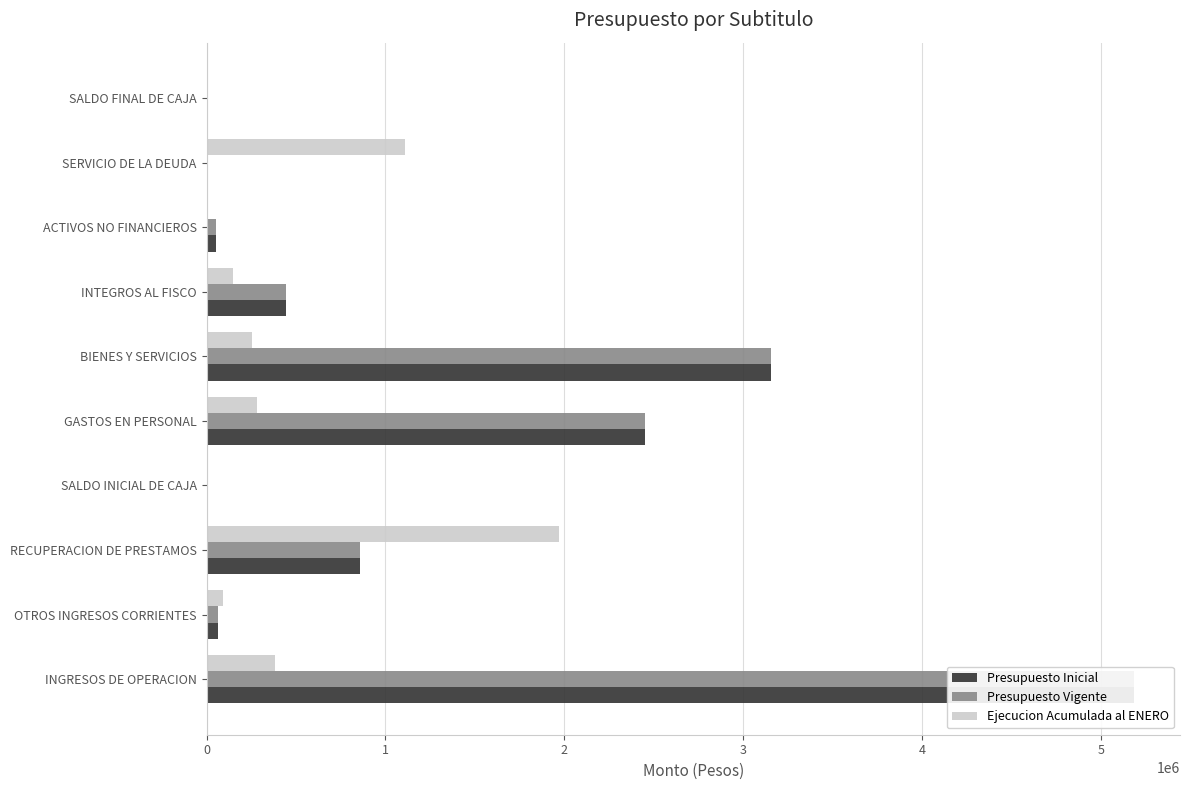

What are all the series names shown in the legend?

Presupuesto Inicial, Presupuesto Vigente, Ejecucion Acumulada al ENERO